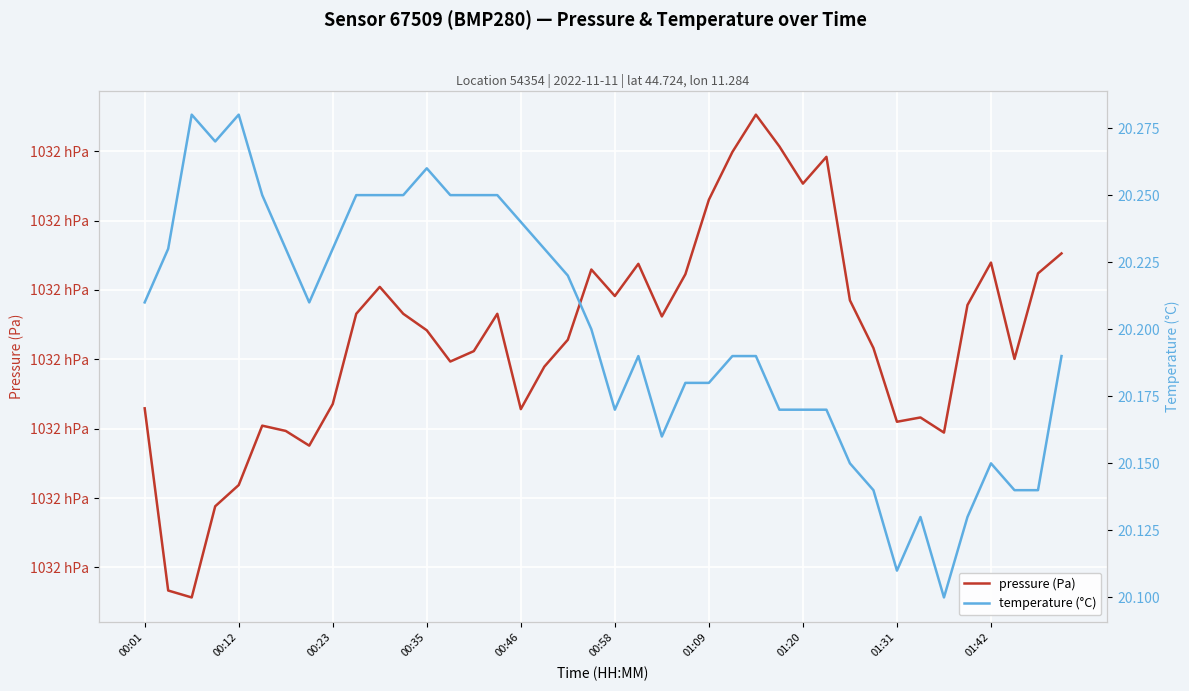

True or false: pressure (Pa) has a value of 103174.2 at 30.

True